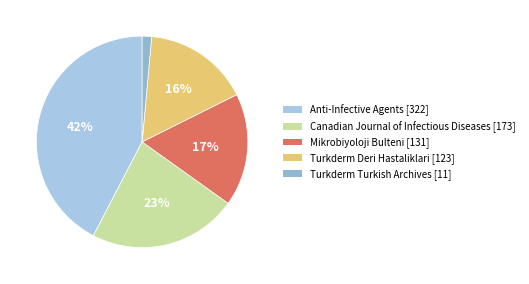

Combined, what portion of the pie is Turkderm Deri Hastaliklari and Mikrobiyoloji Bulteni?

33.4%